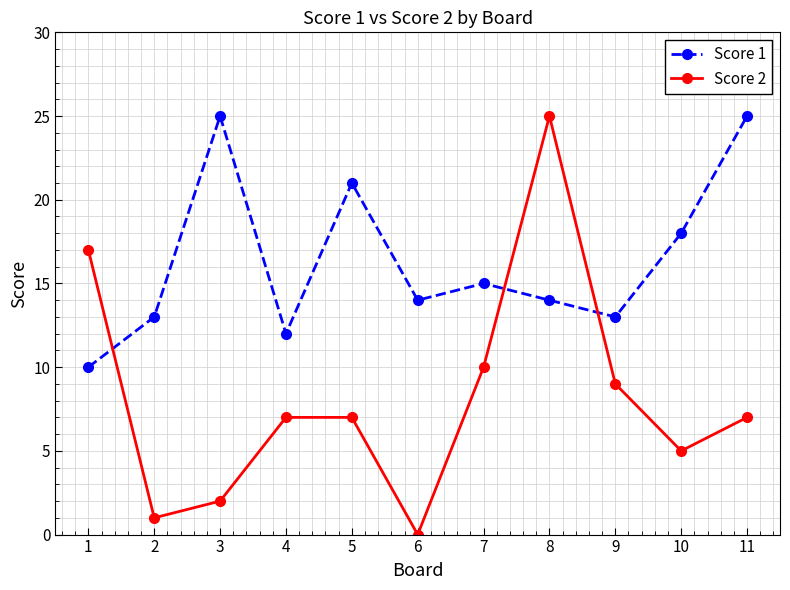

True or false: Score 2 has more than 2 interior local peaks.

False